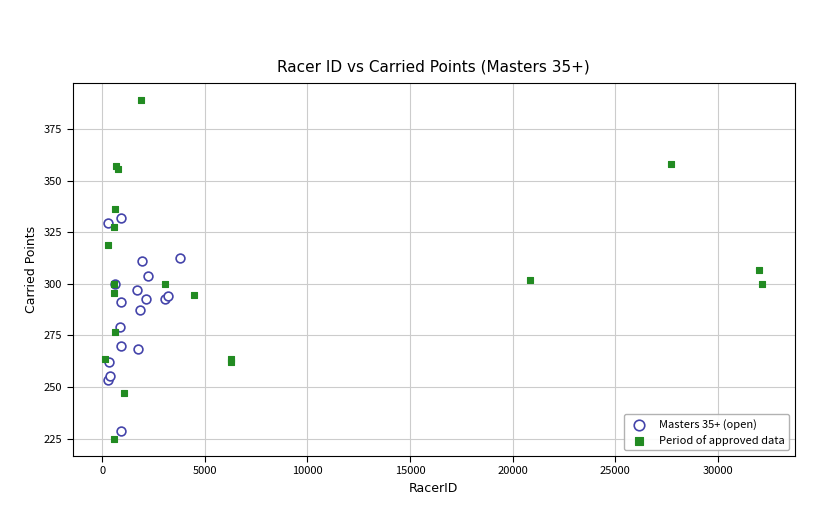

Which series reaches the maximum Y coordinate?

Period of approved data